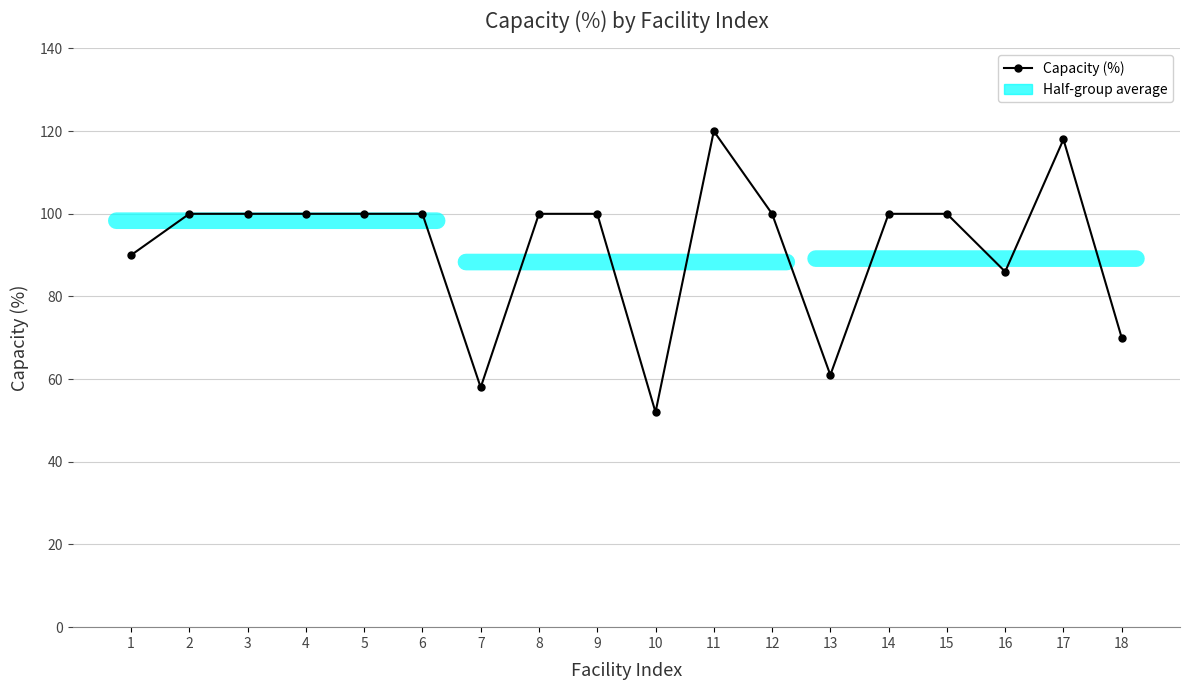

Does the chart have visible grid lines?

Yes